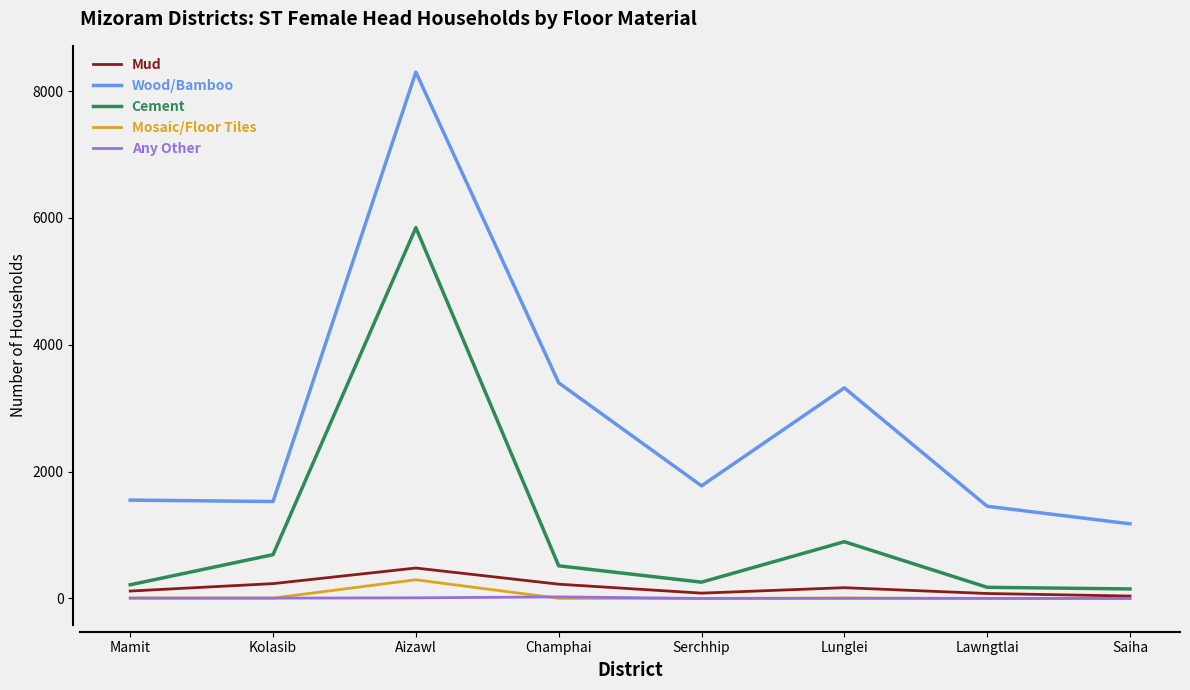

What position from the right is Aizawl?

6